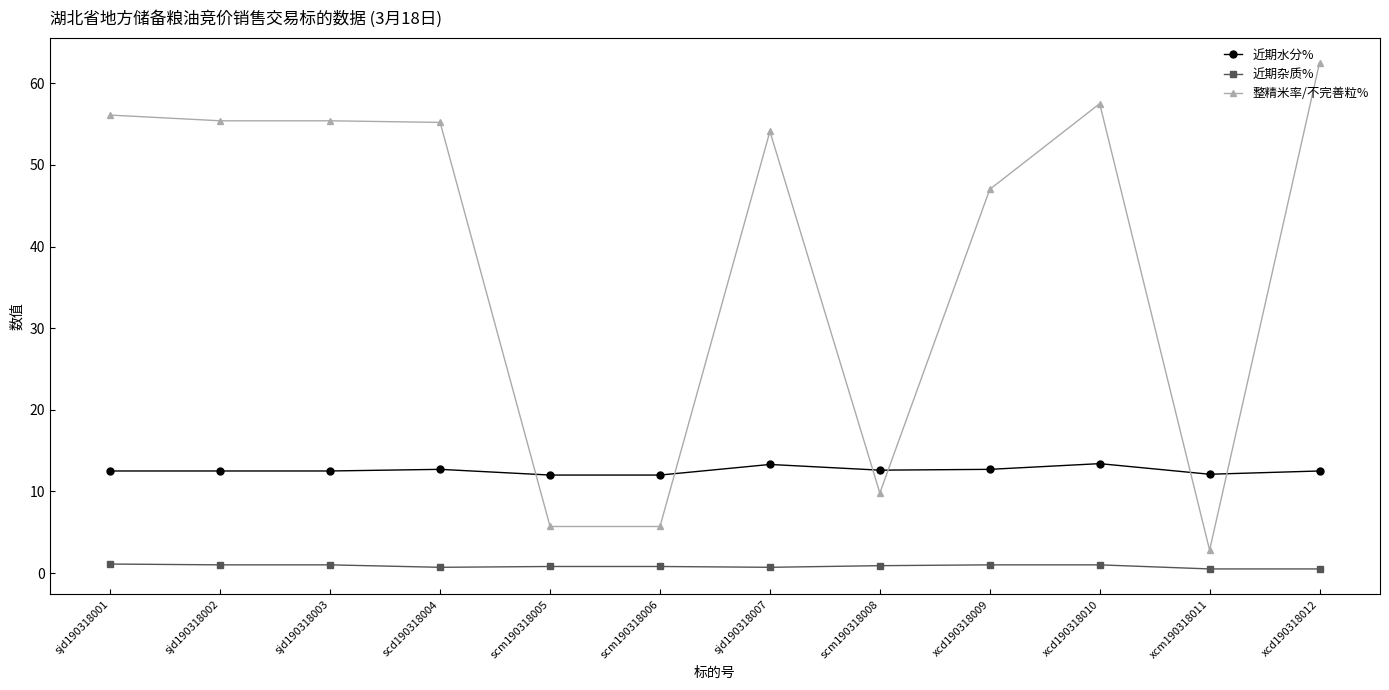

At how many categories does at least one series exceed 32?

8